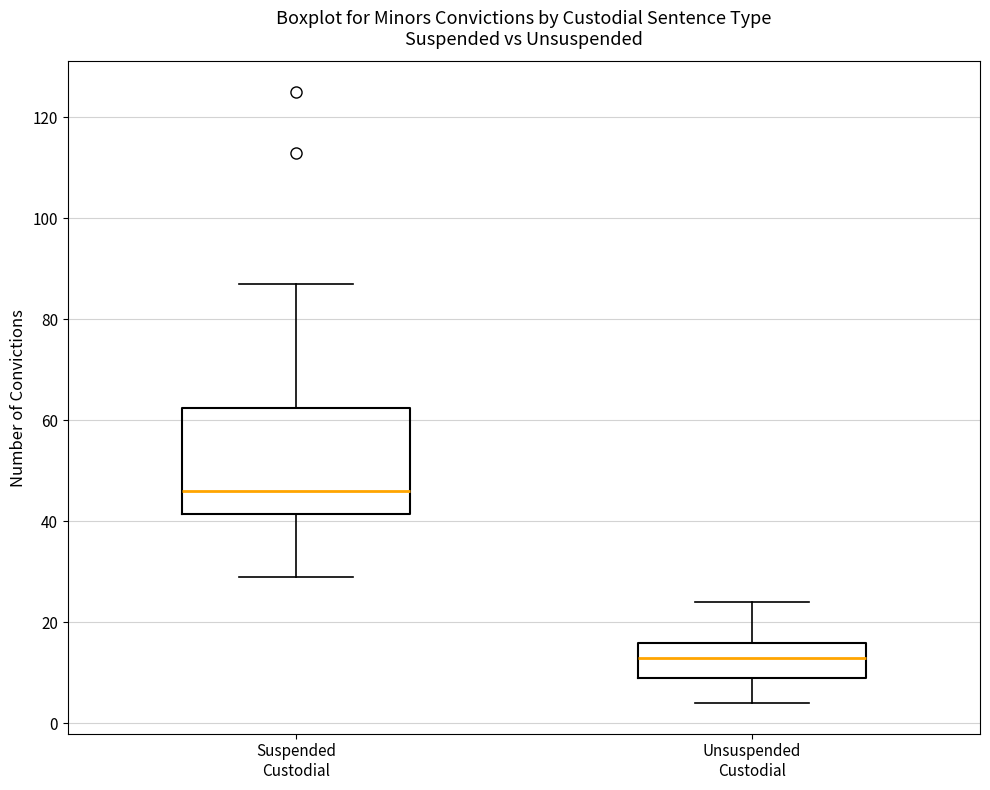

Where does the lower whisker of the box for Unsuspended Custodial end on the y-axis? The values are not printed on the chart, so give them approximately, as read against the axis.

4